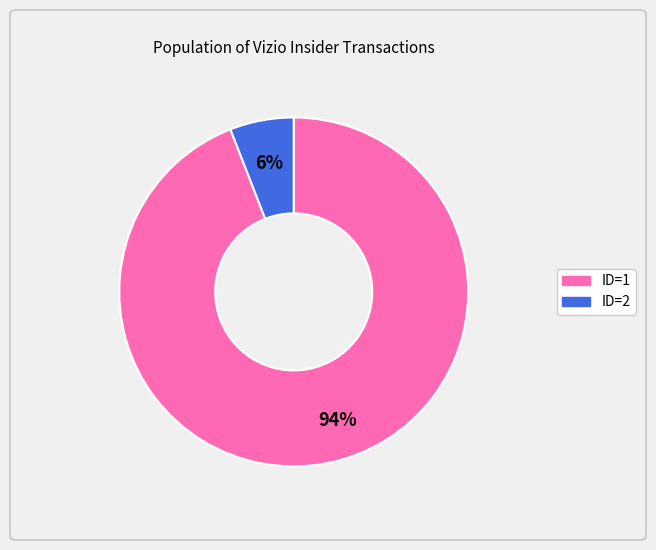

Between 6% and 94%, which is larger?

94%